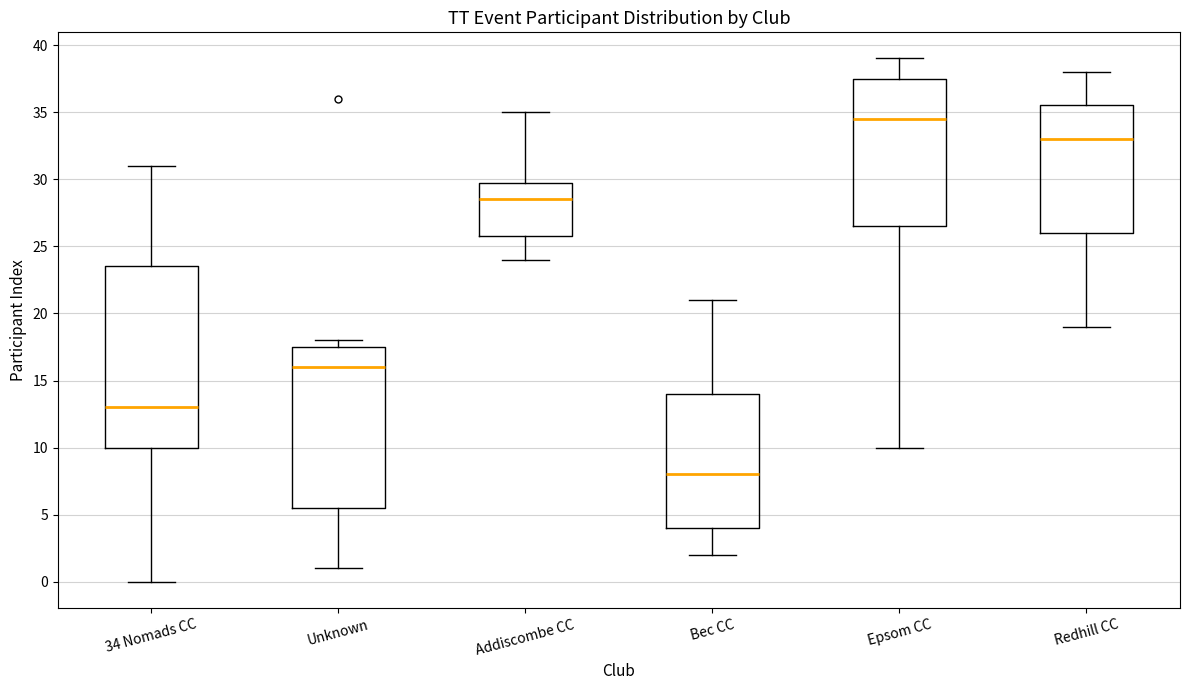

Where is the upper edge of the box for Redhill CC on the y-axis? The values are not printed on the chart, so give them approximately, as read against the axis.

35.5